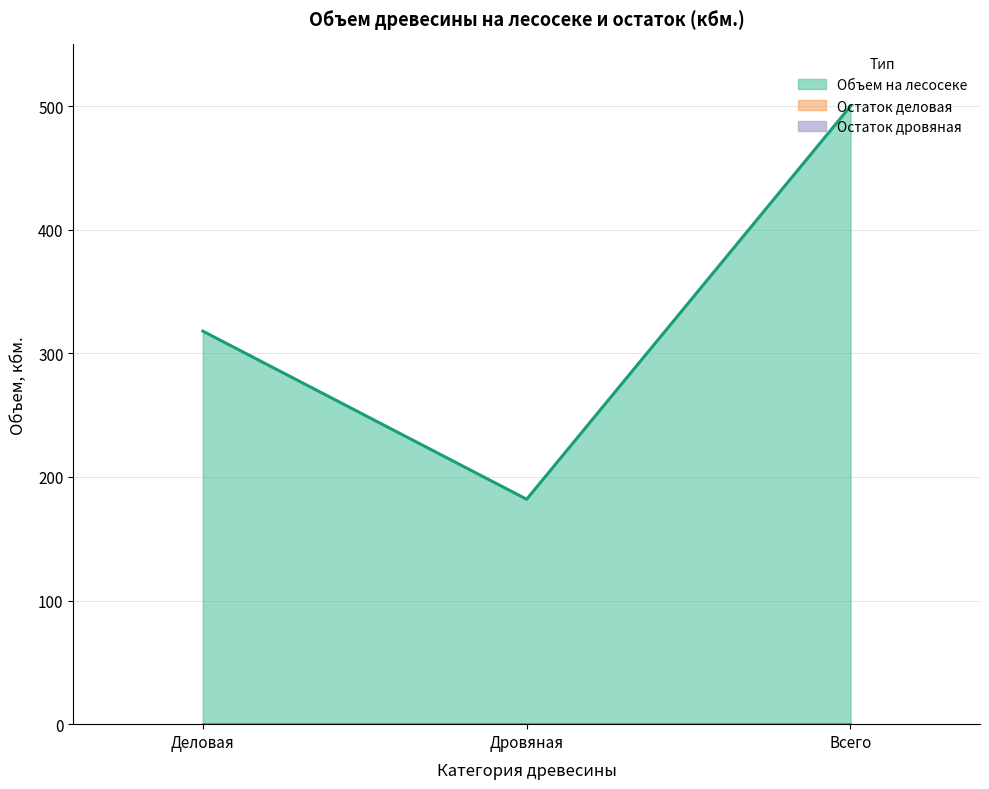

Which category has the highest value in the Остаток дровяная (линия) series?

Деловая